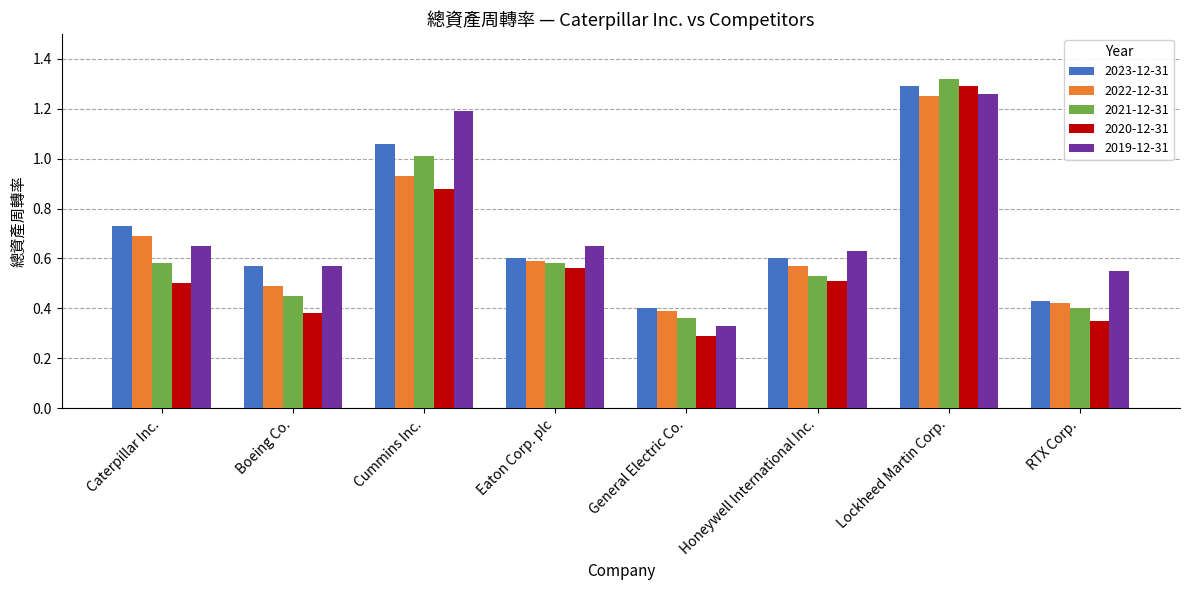

The 2020-12-31 series shows 0.4 at Boeing Co.. True or false?

True